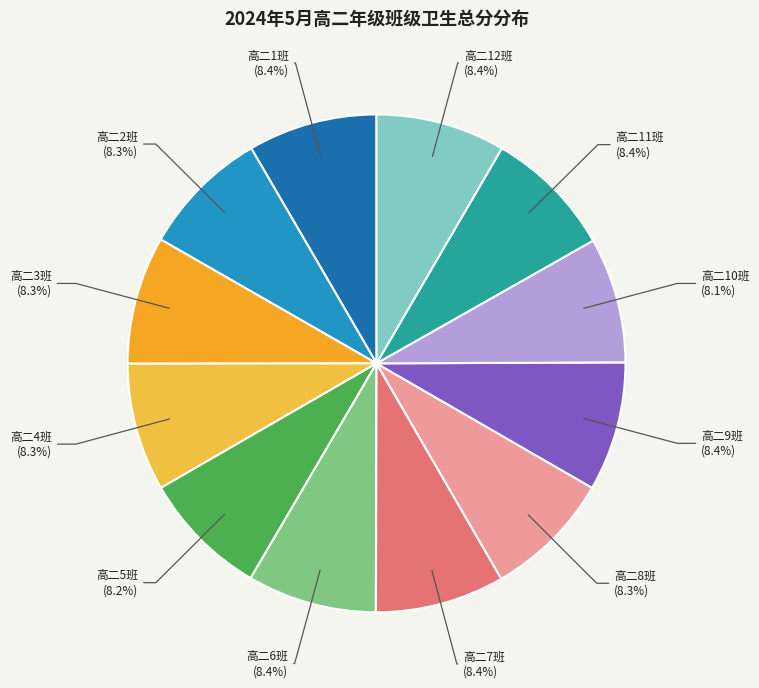

Count the number of slices in the pie.

12